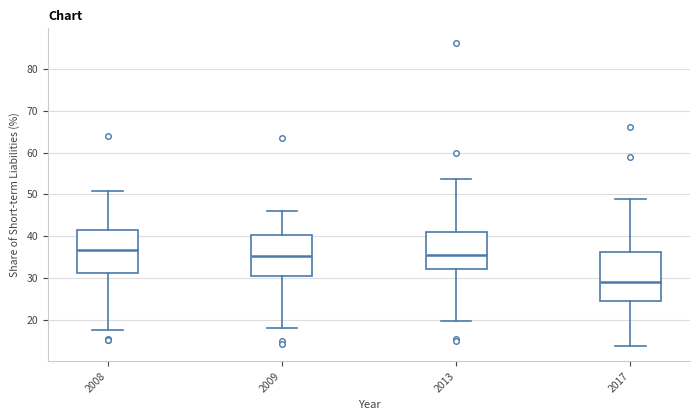

Reading left to right, read every box against the y-axis: the position of its median line, the range the box covers, and the ends of its whiskers. The values are not printed on the chart, so give them approximately, as read against the axis.

2008: median 37, box 31 to 41, whiskers 18 to 51
2009: median 35, box 31 to 40, whiskers 18 to 46
2013: median 36, box 32 to 41, whiskers 20 to 54
2017: median 29, box 24 to 36, whiskers 14 to 49